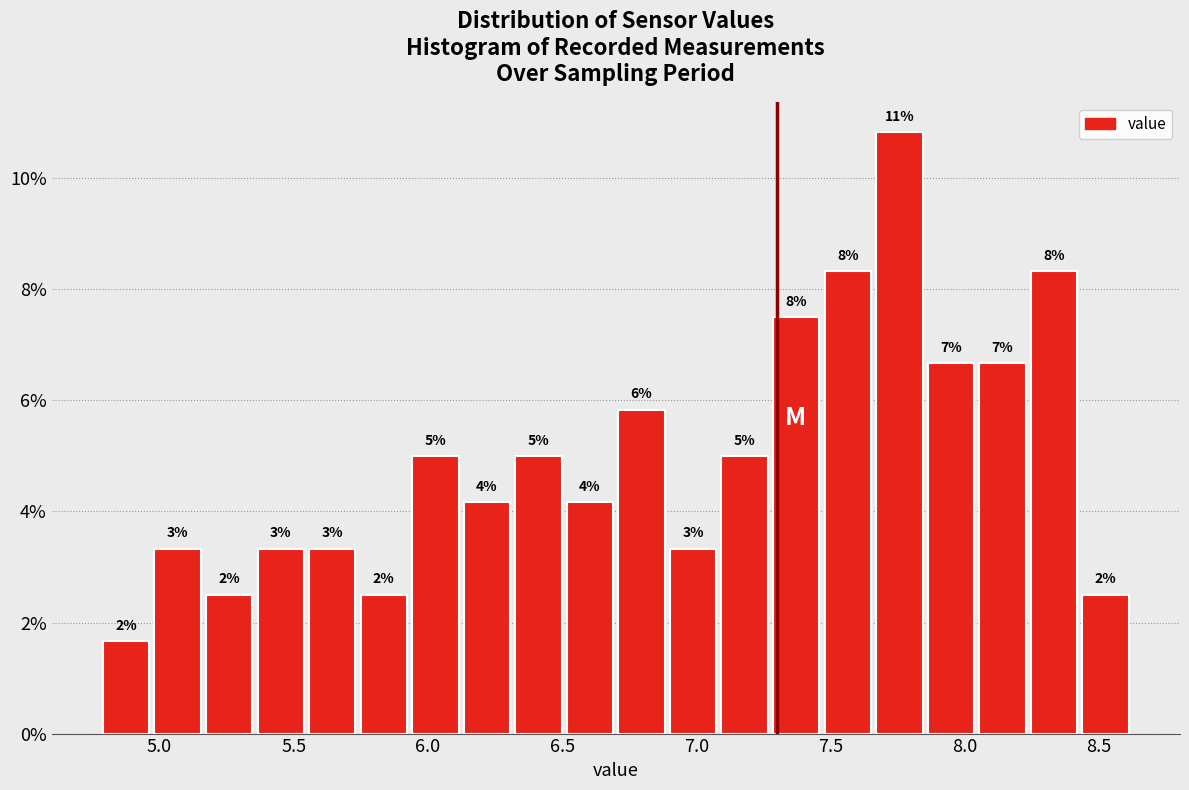

Read against the x-axis, roughly where is the centre of the tallest bar?

7.75